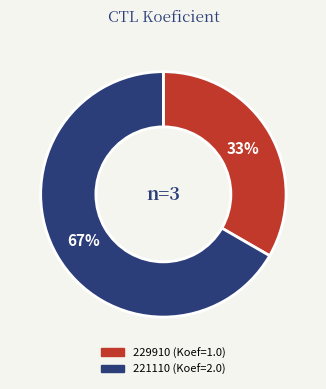

Count the number of slices in the pie.

2